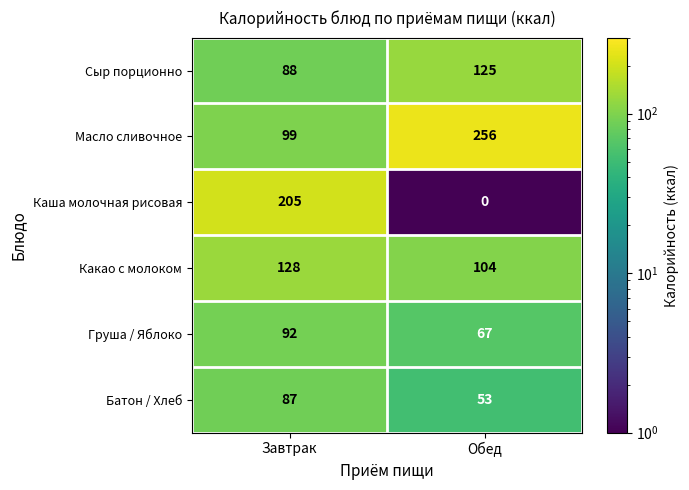

Which category has the lowest value across all series?

Обед